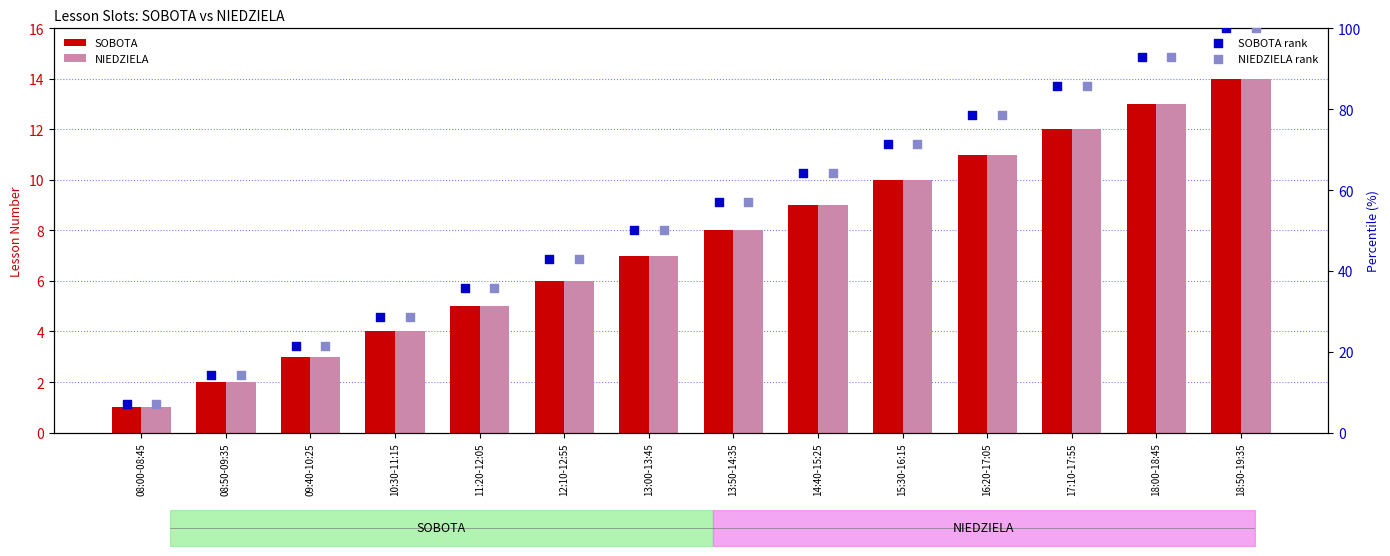

What are all the series names shown in the legend?

SOBOTA, NIEDZIELA, SOBOTA rank, NIEDZIELA rank